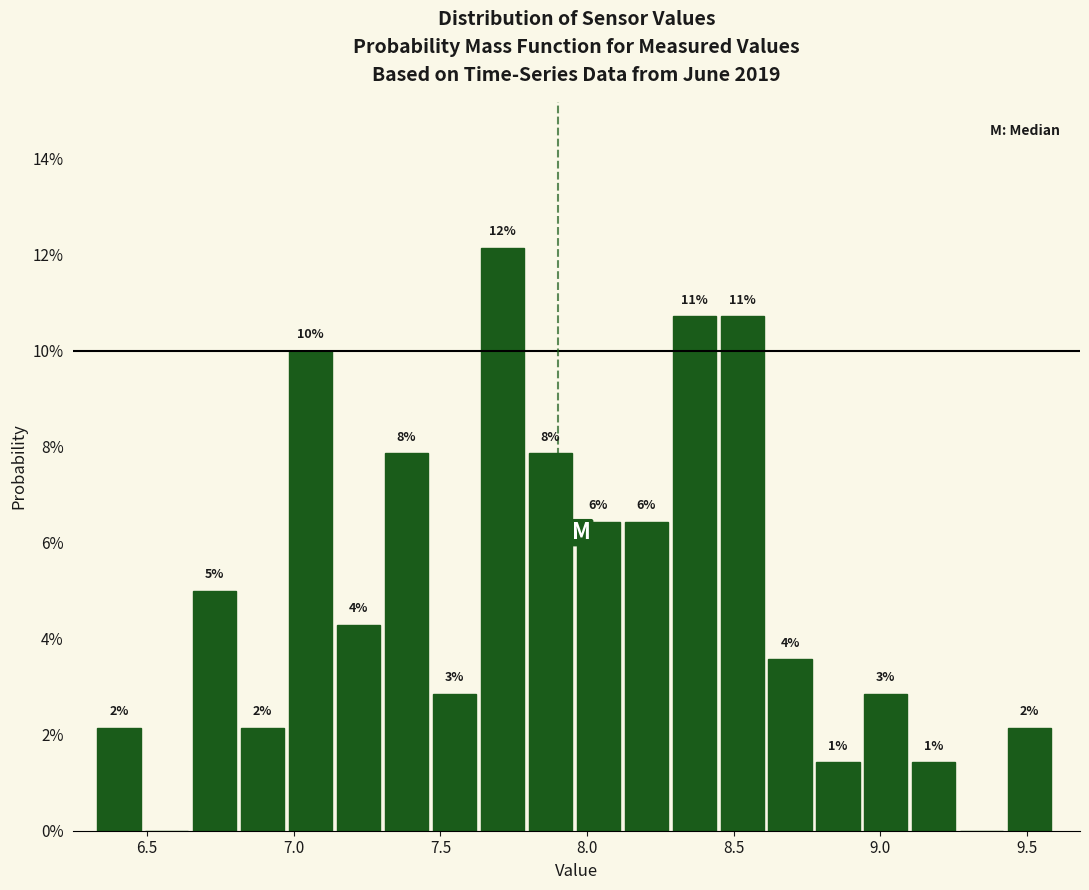

Read against the x-axis, roughly where is the centre of the tallest bar?

7.70